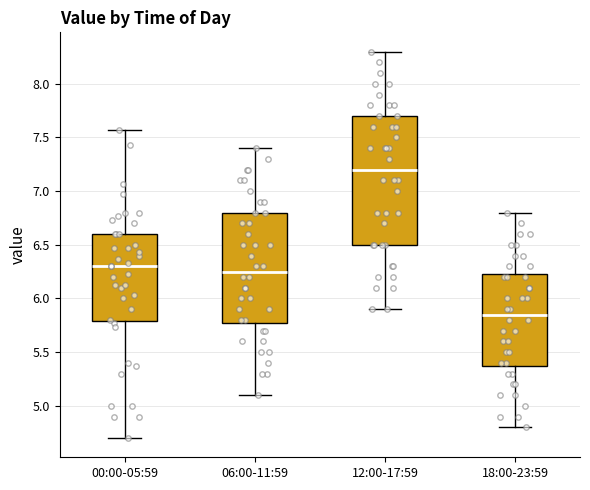

Reading left to right, read every box against the y-axis: the position of its median line, the range the box covers, and the ends of its whiskers. The values are not printed on the chart, so give them approximately, as read against the axis.

00:00-05:59: median 6.30, box 5.80 to 6.60, whiskers 4.70 to 7.55
06:00-11:59: median 6.25, box 5.80 to 6.80, whiskers 5.10 to 7.40
12:00-17:59: median 7.20, box 6.50 to 7.70, whiskers 5.90 to 8.30
18:00-23:59: median 5.85, box 5.40 to 6.25, whiskers 4.80 to 6.80